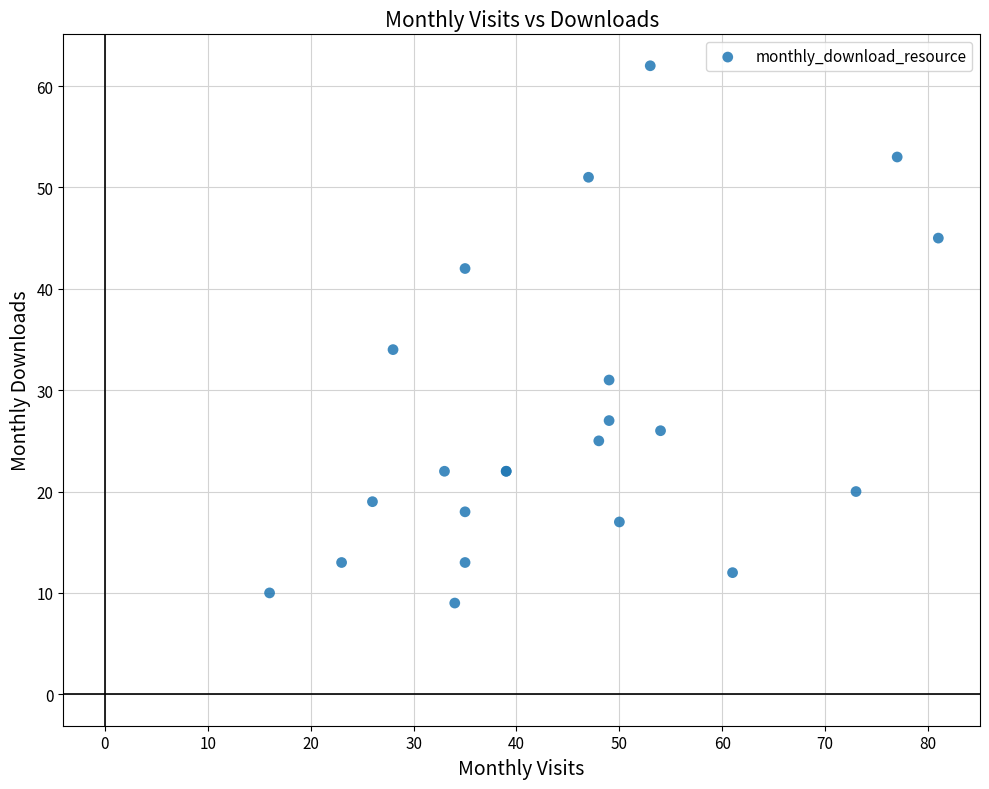

What Y value in the scatter plot is closest to 35?

34